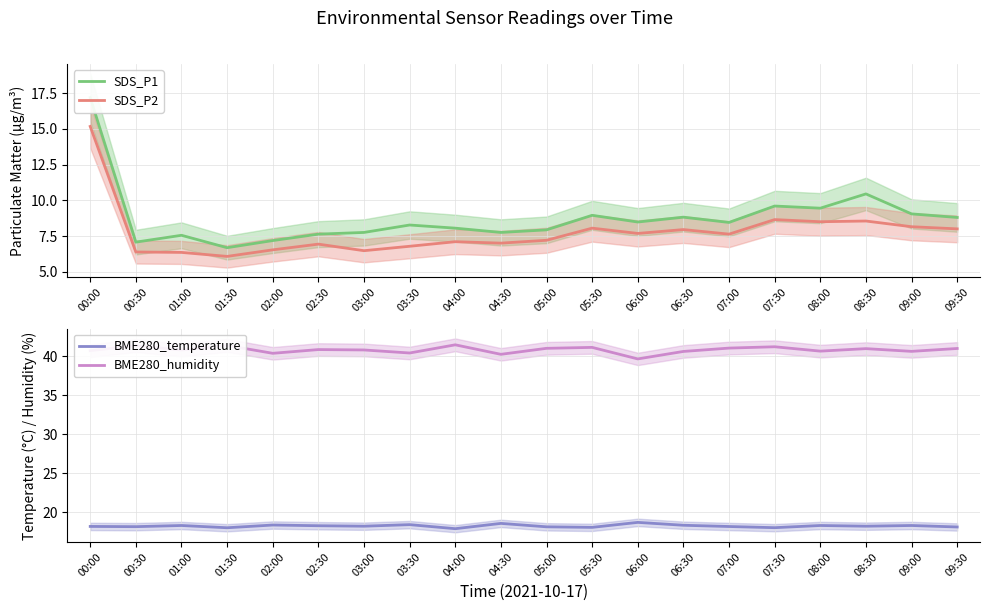

What value does the SDS_P2 series have at 07:00?

7.6